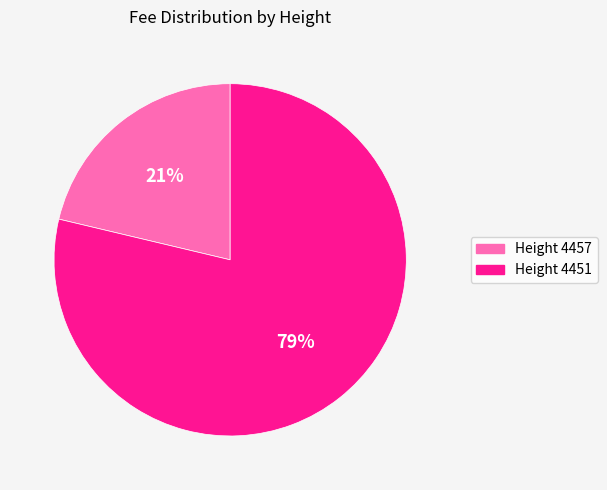

To the nearest percent, what is the combined percentage of Height 4451 and Height 4457?

100%